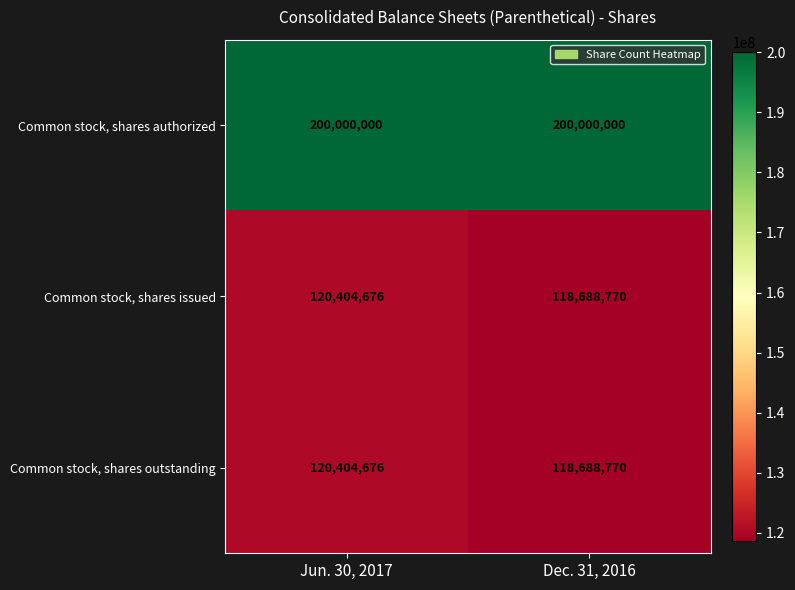

Read the Common stock, shares issued value at Dec. 31, 2016, to the nearest 50.

118688750